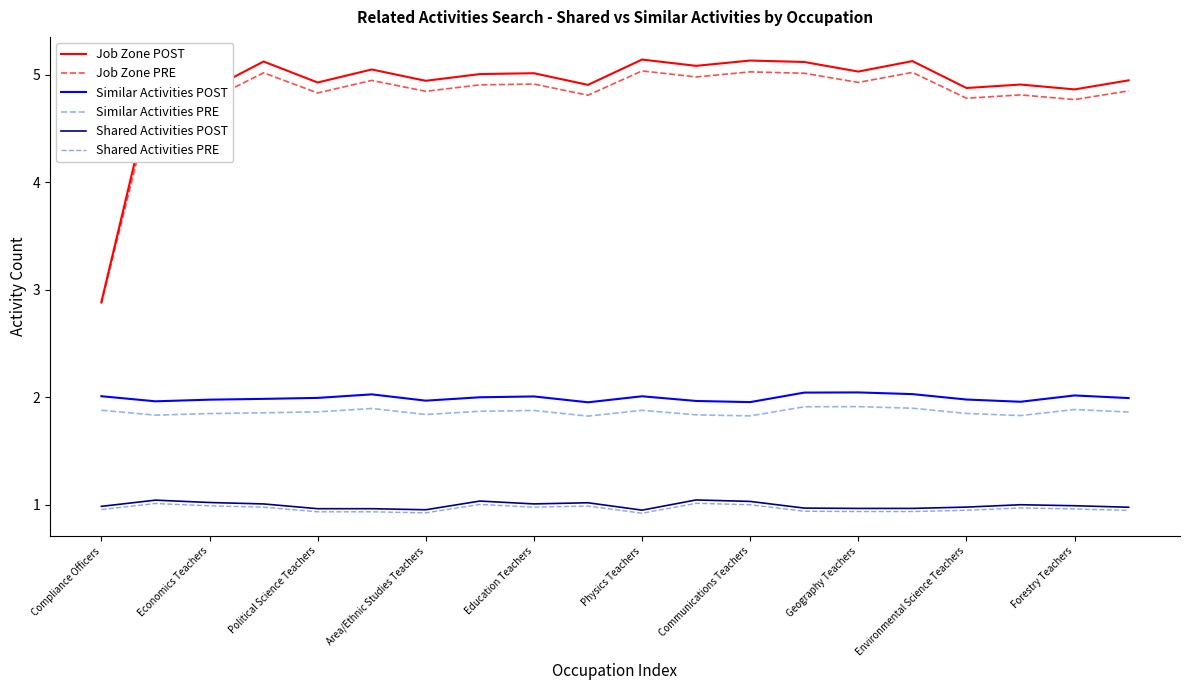

What is the maximum value for Job Zone POST?

5.1